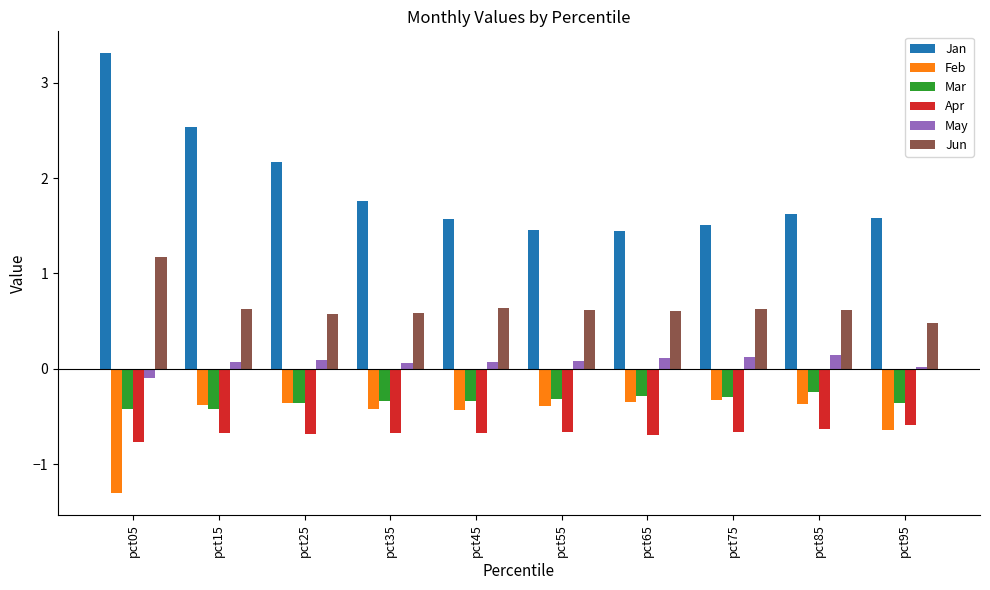

Where is Jan nearest to the value 2?

pct25